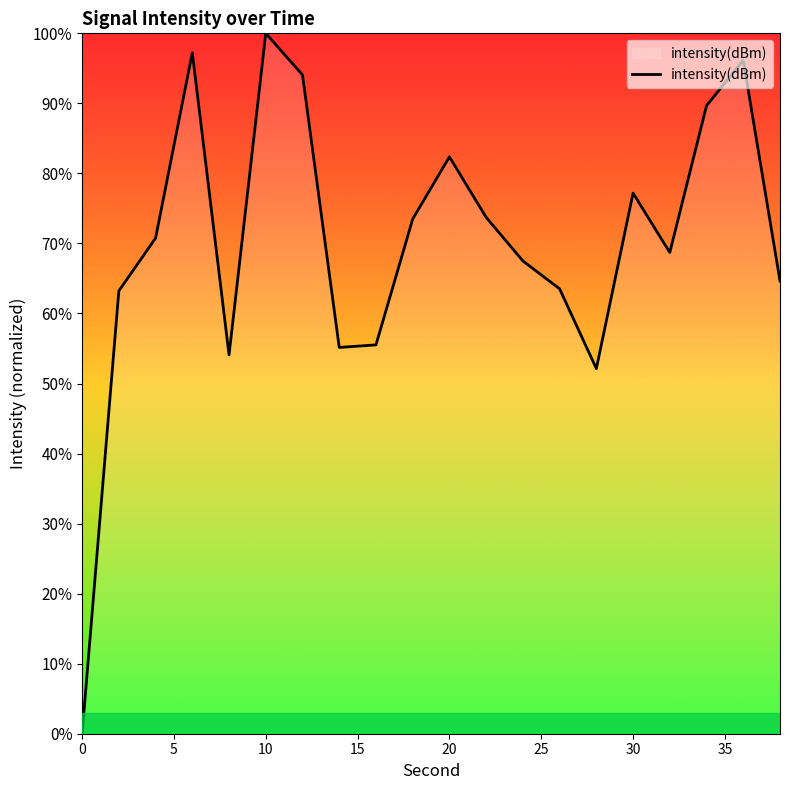

What is the difference between the maximum and minimum values?

100.0